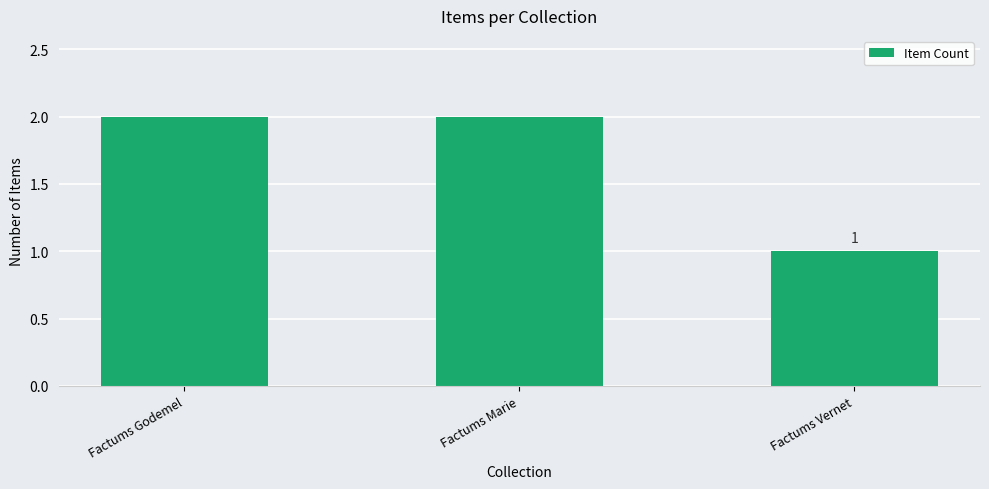

Reading right to left, extract all data points from this chart.

1	2	2